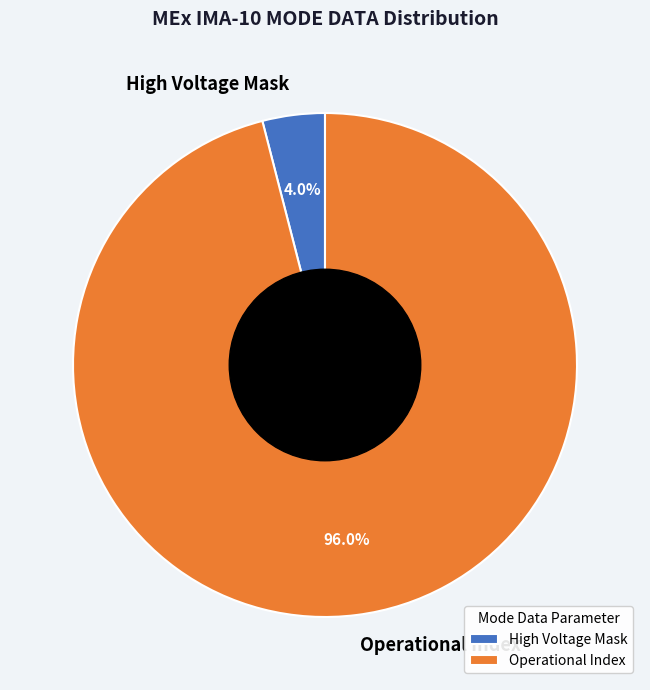

Count the number of slices in the pie.

2